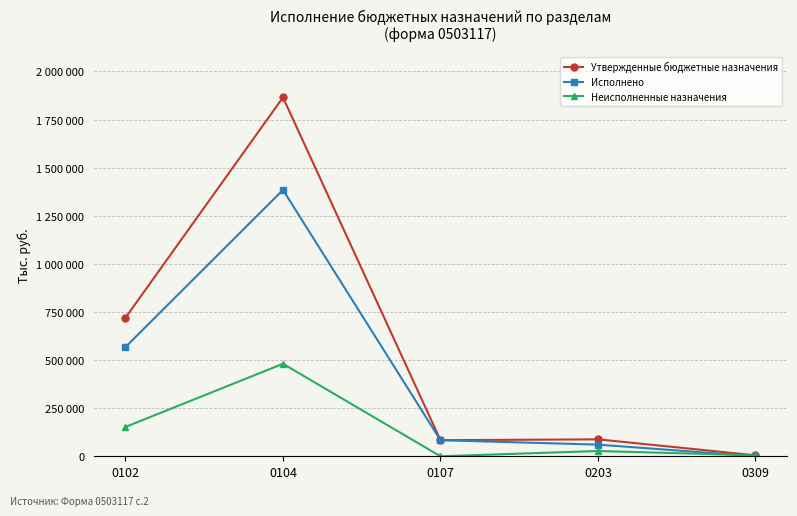

What are all the series names shown in the legend?

Утвержденные бюджетные назначения, Исполнено, Неисполненные назначения